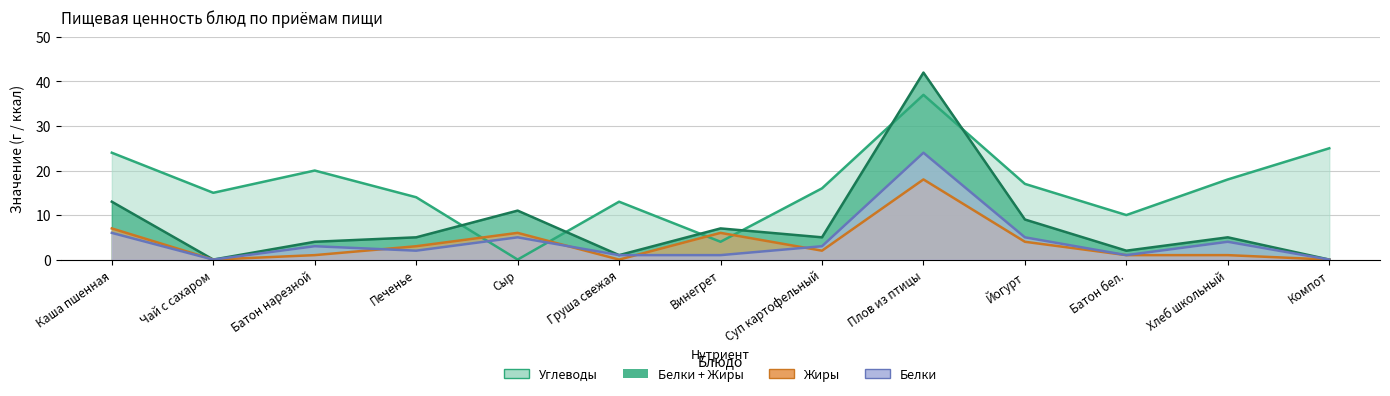

Reading right to left, transcribe all the data shown in this chart.

Белки: Компот=0	Хлеб школьный=4	Батон бел.=1	Йогурт=5	Плов из птицы=24	Суп картофельный=3	Винегрет=1	Груша свежая=1	Сыр=5	Печенье=2	Батон нарезной=3	Чай с сахаром=0	Каша пшенная=6
Жиры: Компот=0	Хлеб школьный=1	Батон бел.=1	Йогурт=4	Плов из птицы=18	Суп картофельный=2	Винегрет=6	Груша свежая=0	Сыр=6	Печенье=3	Батон нарезной=1	Чай с сахаром=0	Каша пшенная=7
Углеводы: Компот=25	Хлеб школьный=18	Батон бел.=10	Йогурт=17	Плов из птицы=37	Суп картофельный=16	Винегрет=4	Груша свежая=13	Сыр=0	Печенье=14	Батон нарезной=20	Чай с сахаром=15	Каша пшенная=24